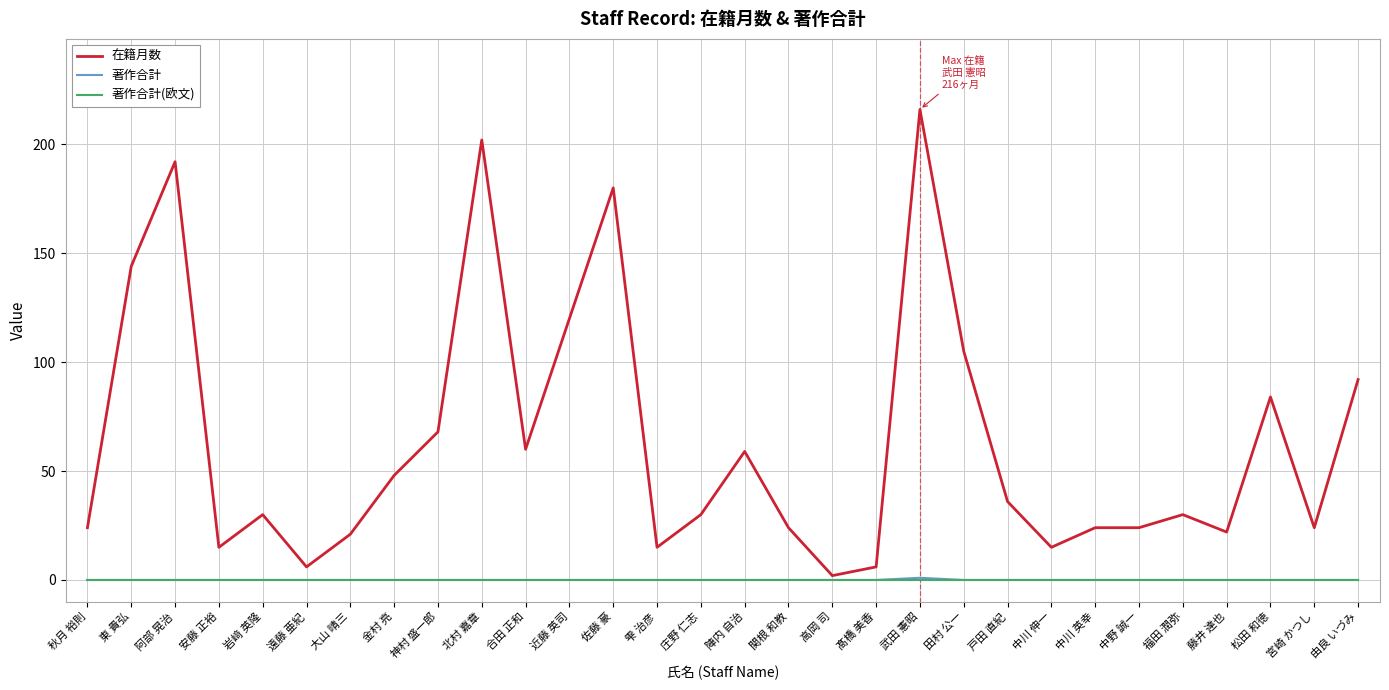

The 在籍月数 series shows 21 at 大山 晴三. True or false?

True